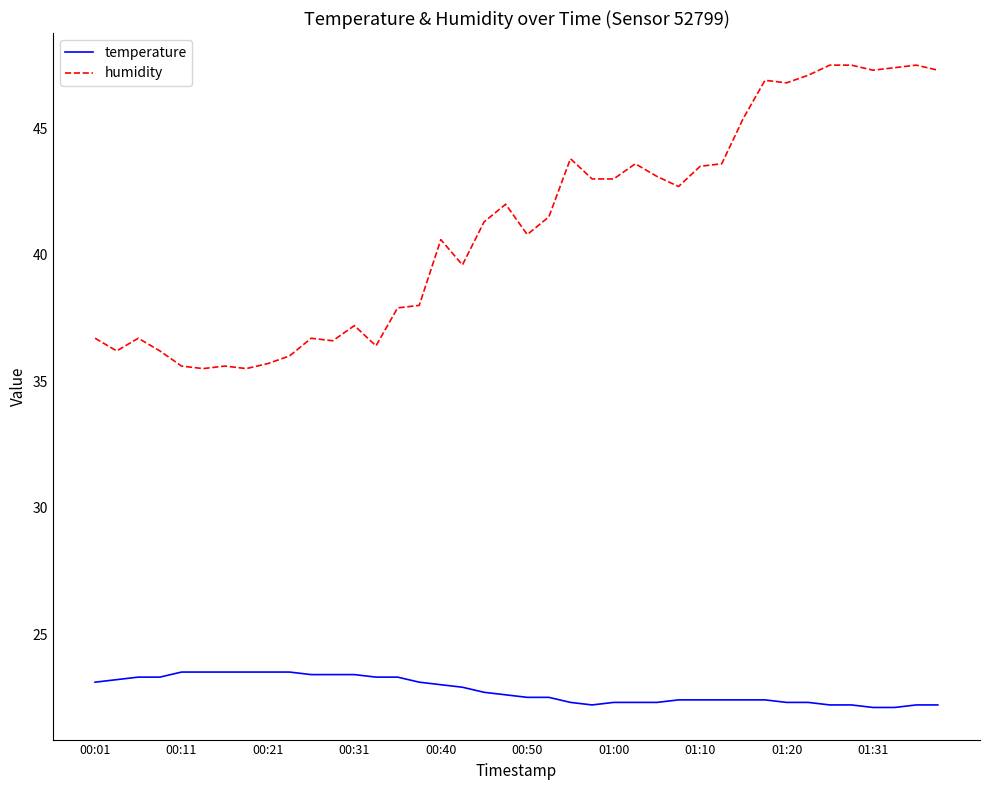

What is the difference between the maximum and second lowest values in the temperature series?

1.4